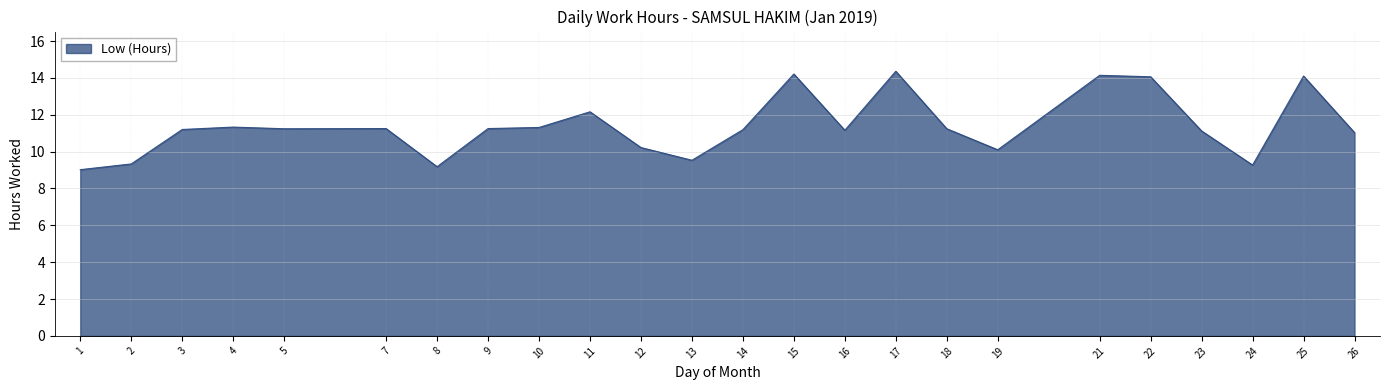

Between 1 and 19, which is larger?

19